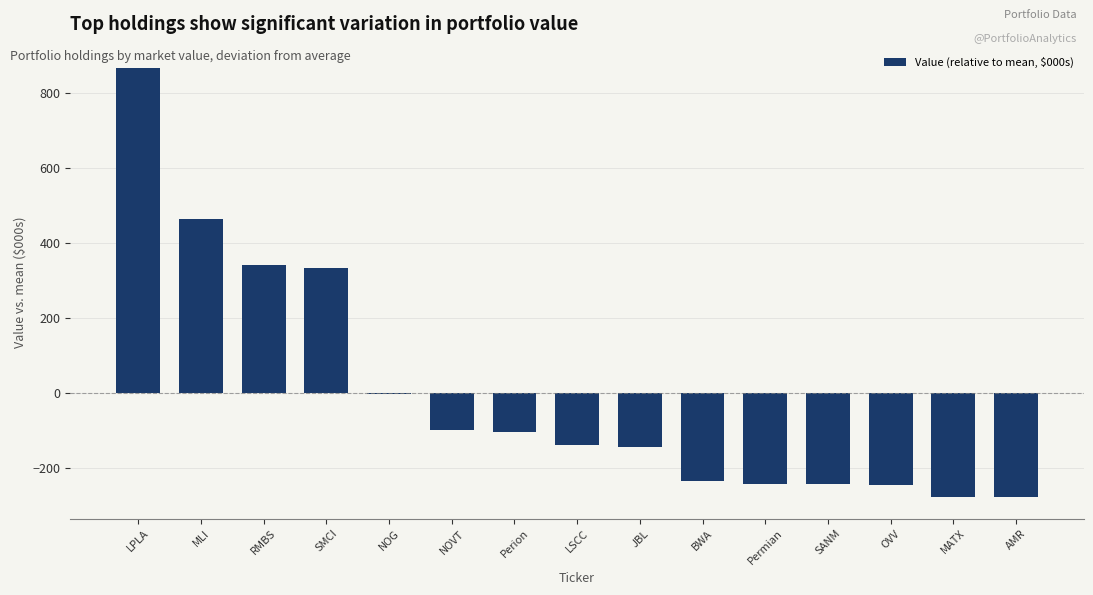

What is the change in value from LPLA to LSCC?

-1005.2